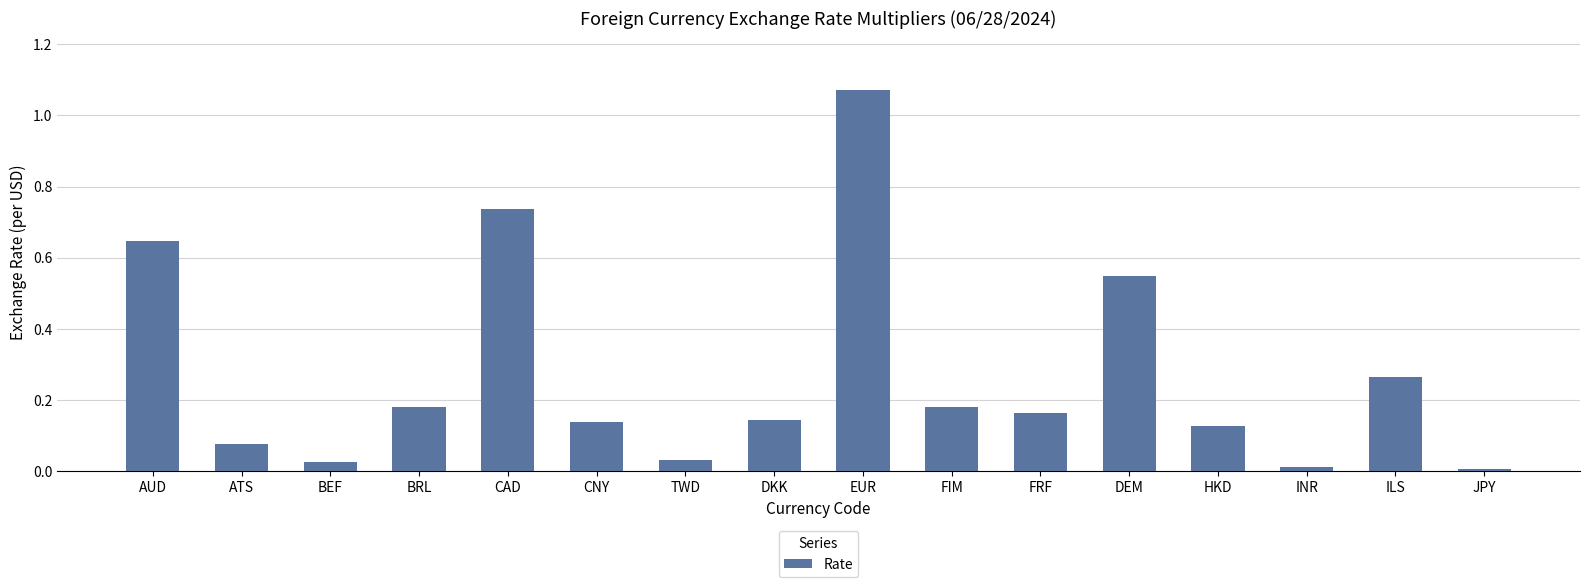

Which has a higher value, ATS or FIM?

FIM